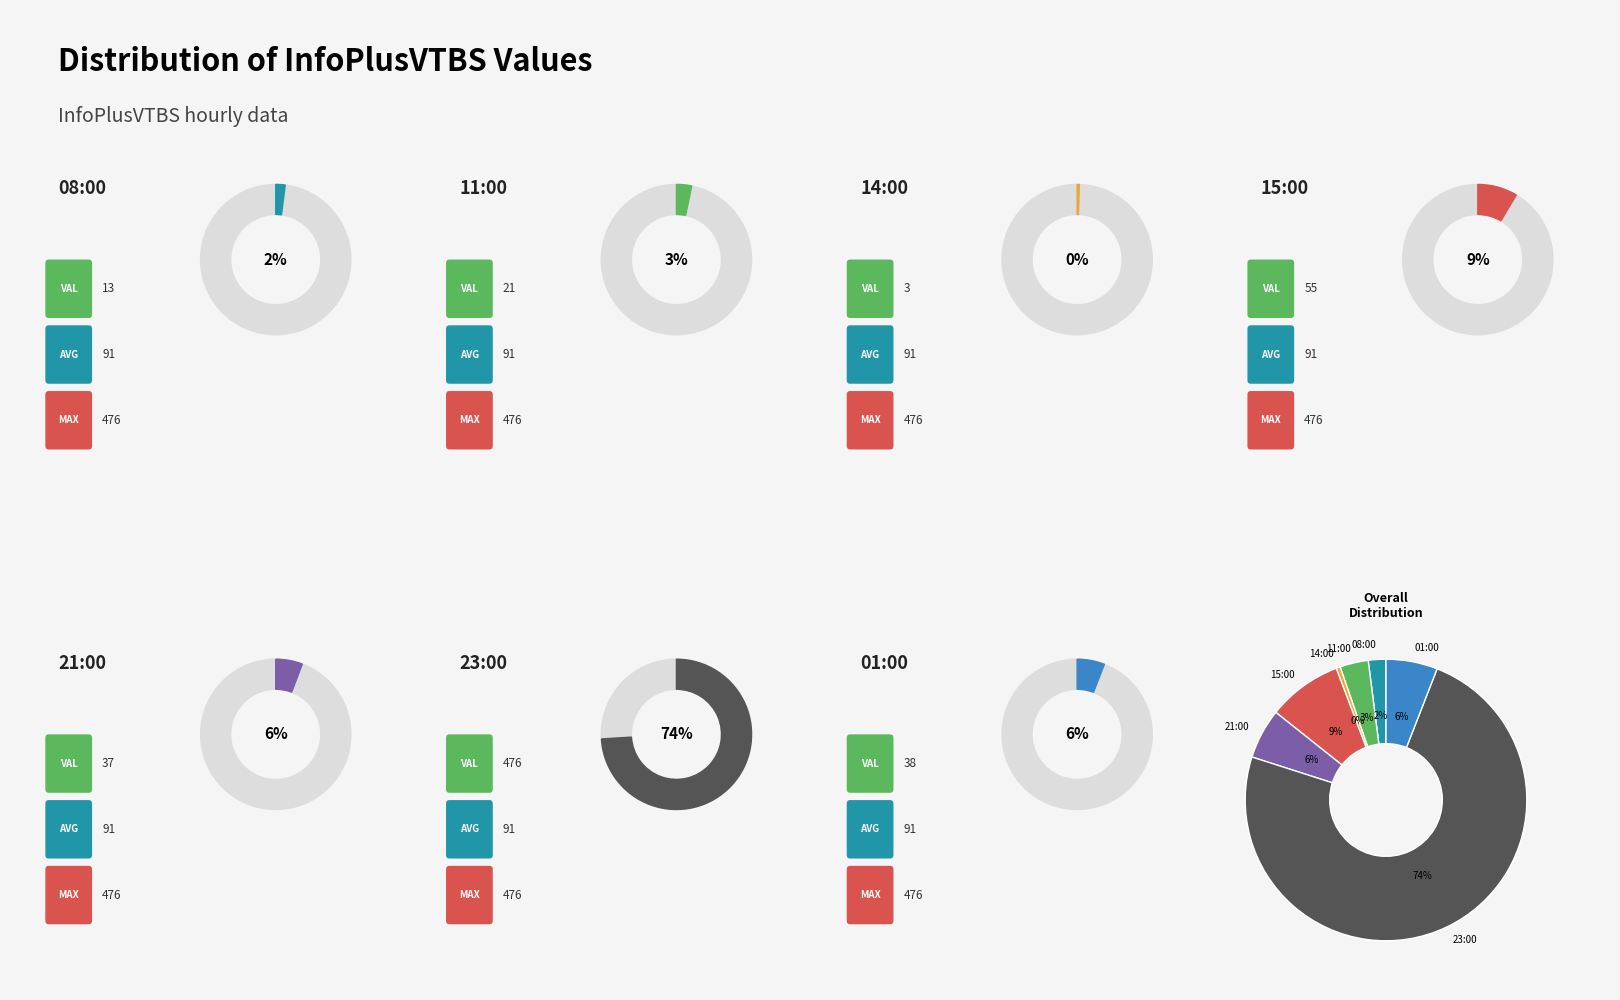

Count the number of slices in the pie.

7